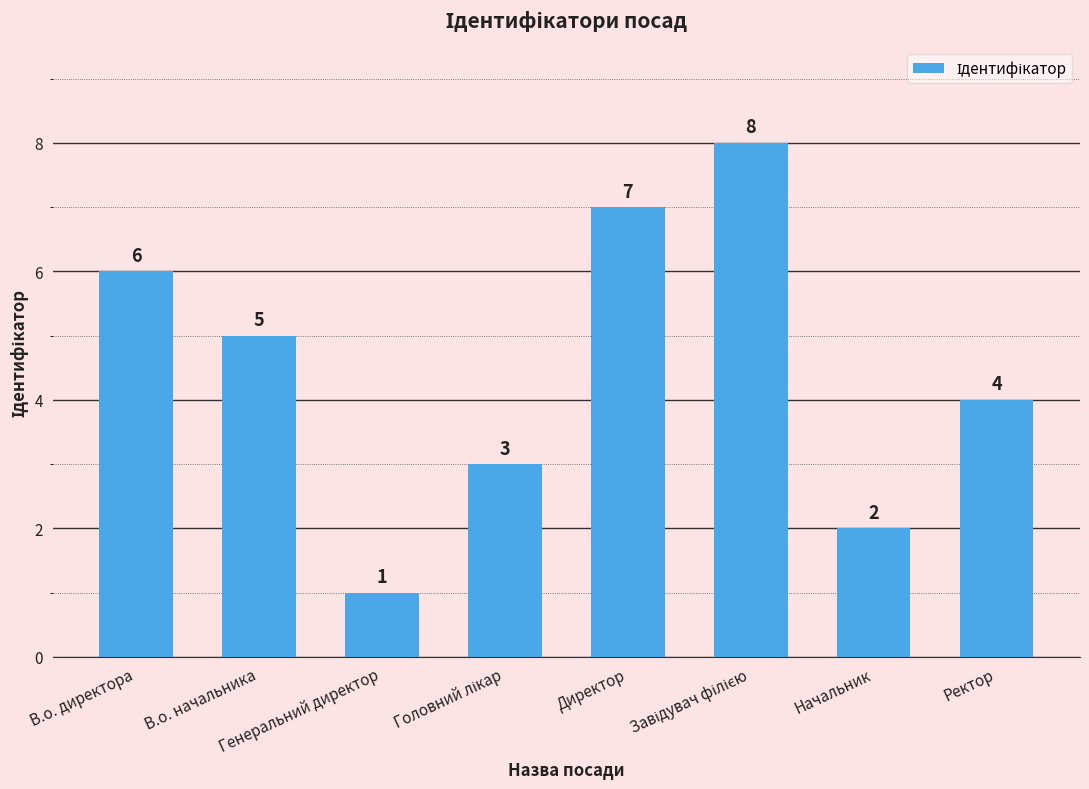

Approximately how many times larger is the value at В.о. директора compared to Начальник?

3.0